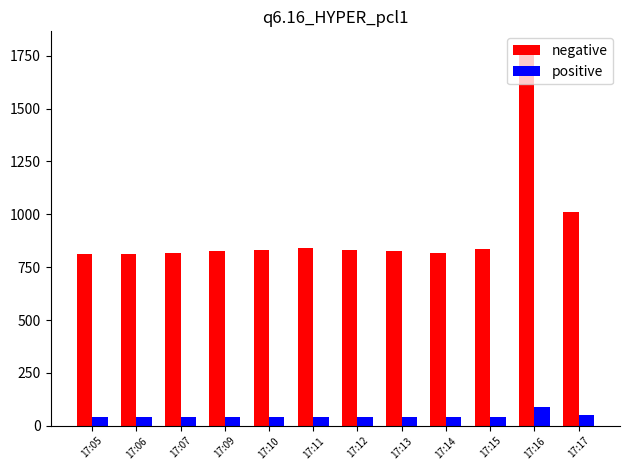

Rank the series by their maximum value, from lowest to highest.

positive, negative